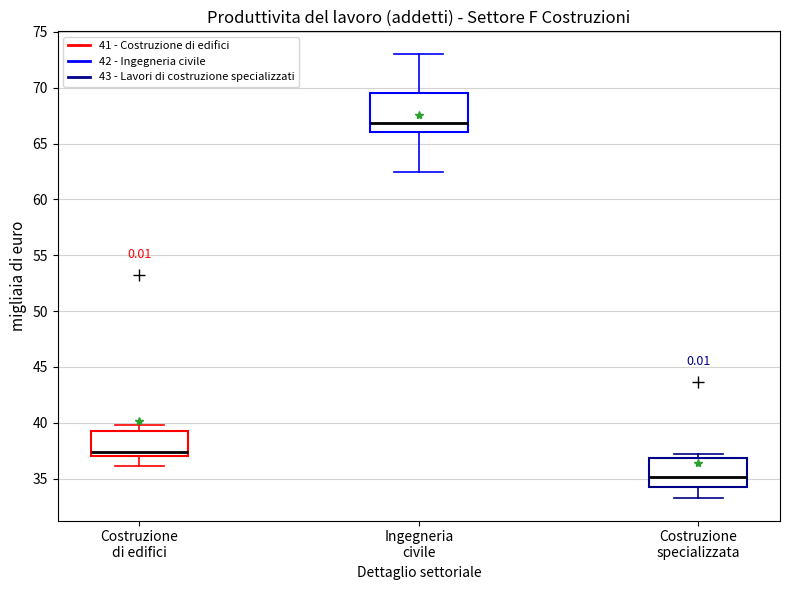

Which box's median line is the highest?

Ingegneria civile